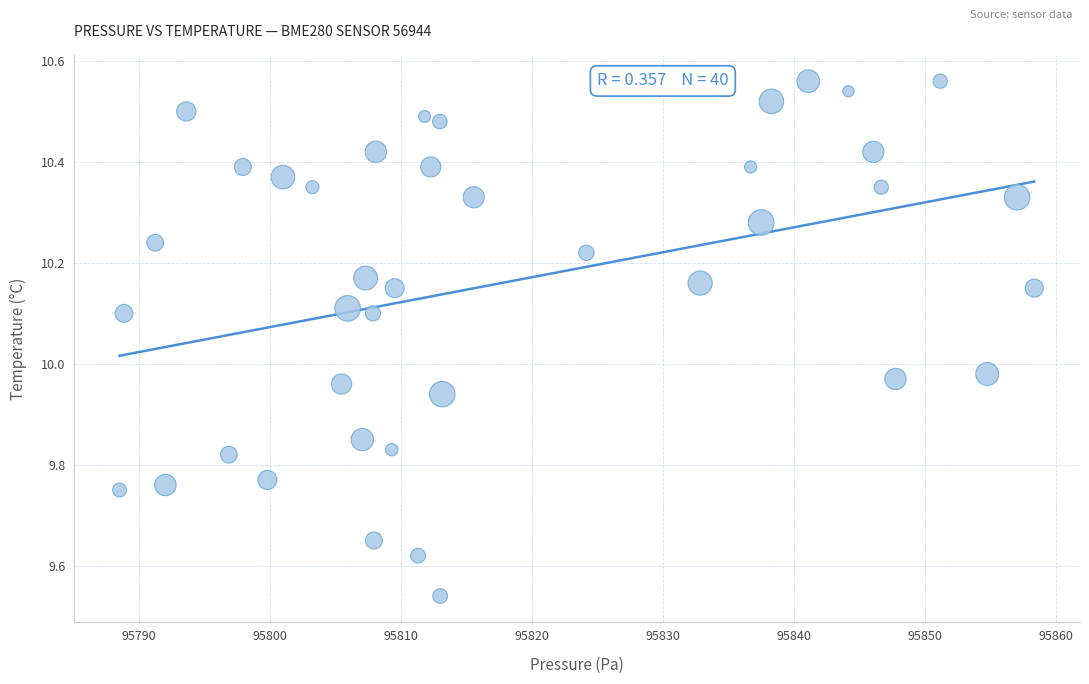

What is the range of X values (max minus min)?

69.8